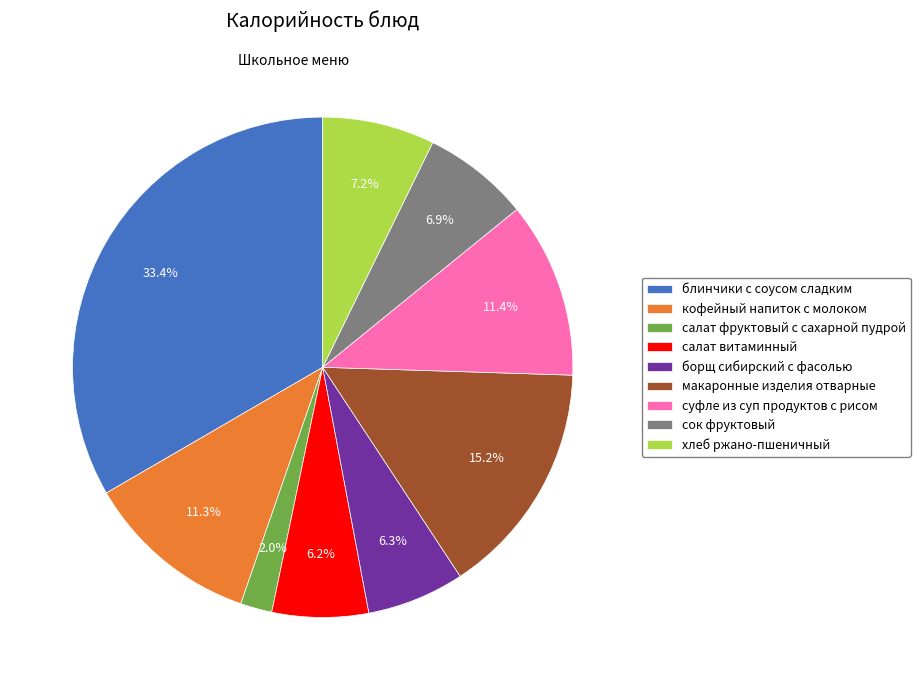

To the nearest percent, what percentage of the pie is суфле из суп продуктов с рисом?

11%